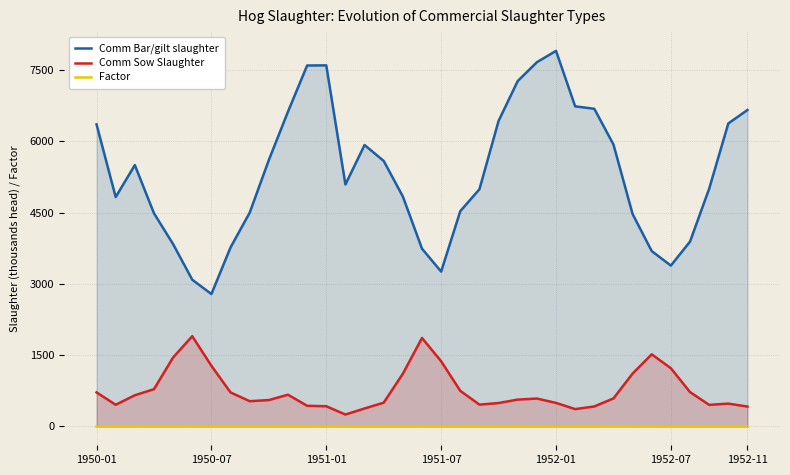

How many data points does each series have?

35